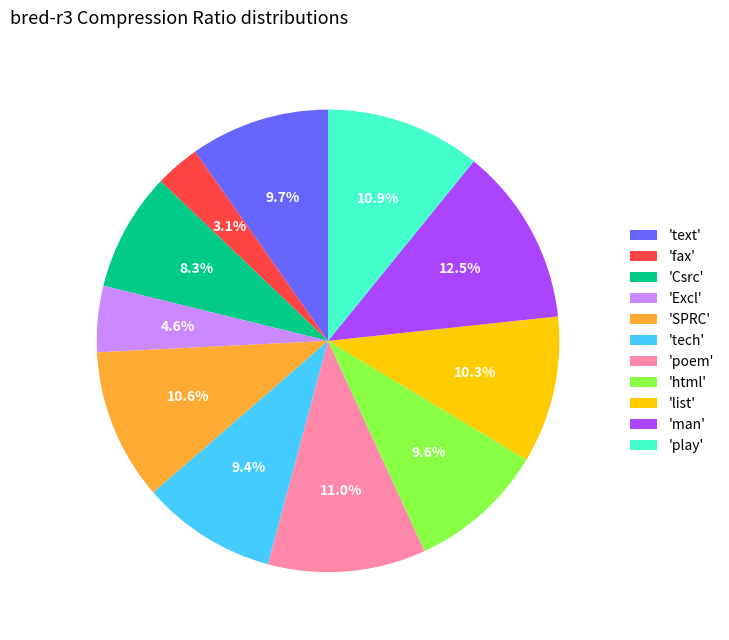

Count the number of slices in the pie.

11